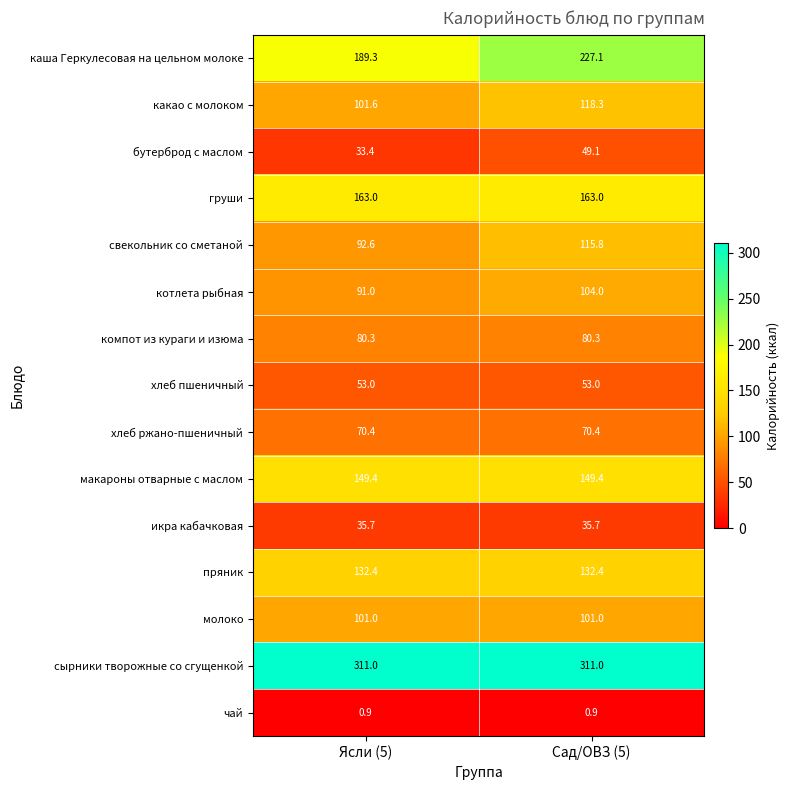

Which series changed the most between Ясли (5) and Сад/ОВЗ (5)?

каша Геркулесовая на цельном молоке